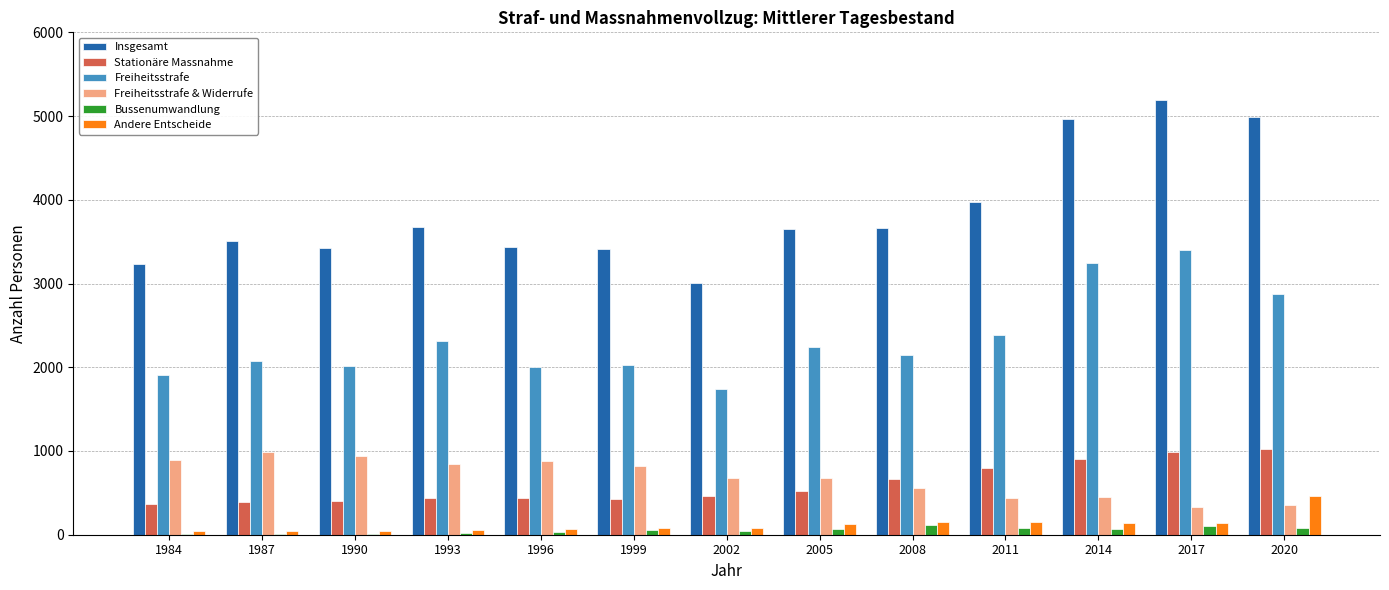

The Freiheitsstrafe series shows 2026 at 1999. True or false?

True